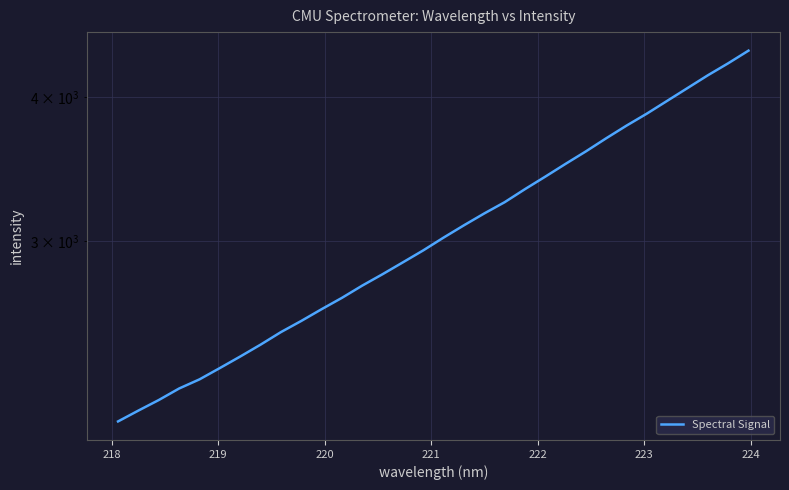

What is the value of the 12th point from the left?

2679.9